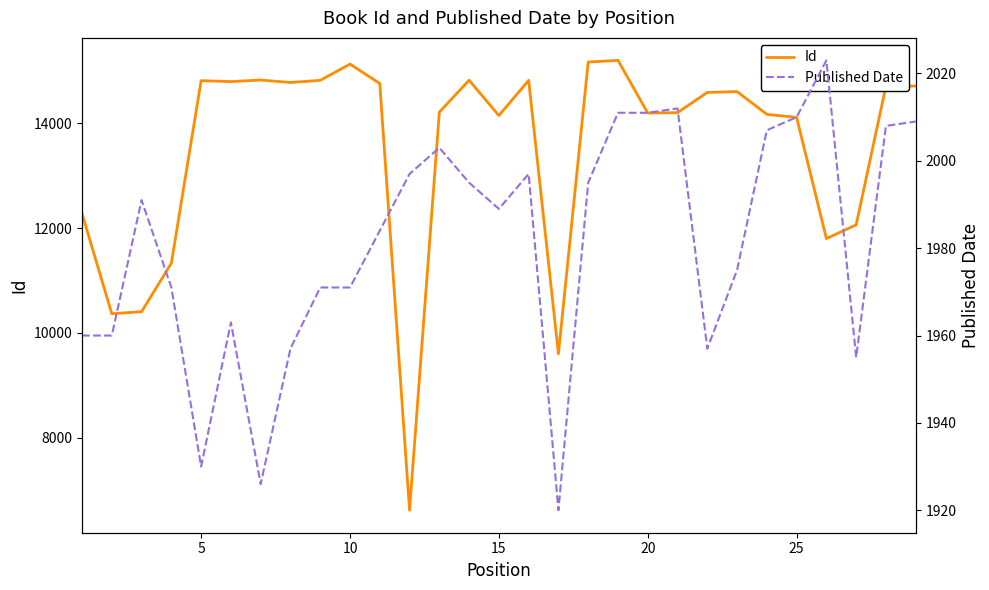

How many values in the Id series are below 14593?

14